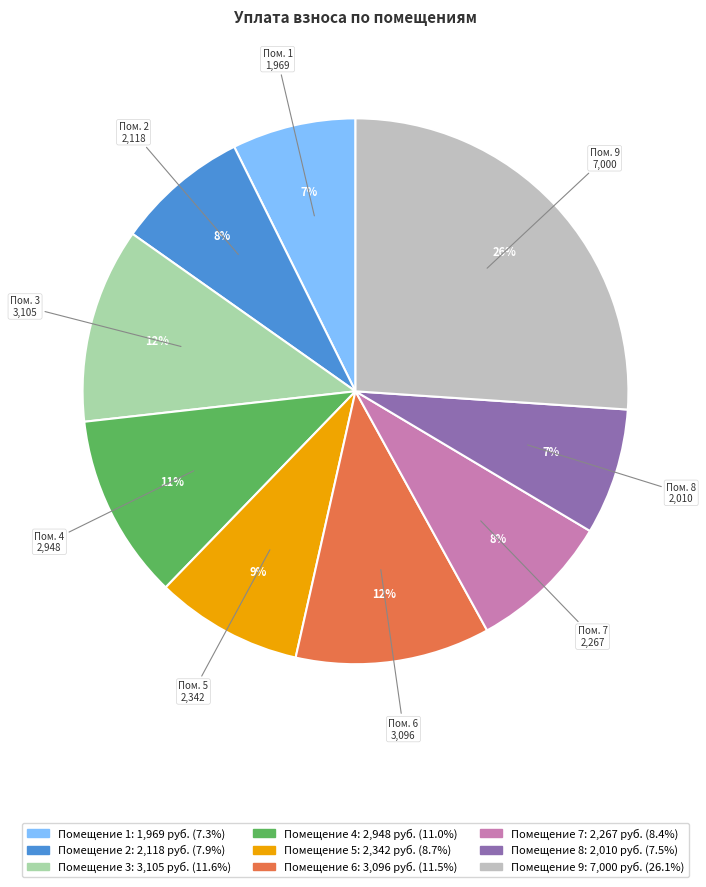

Is there any slice that represents more than half of the pie?

No